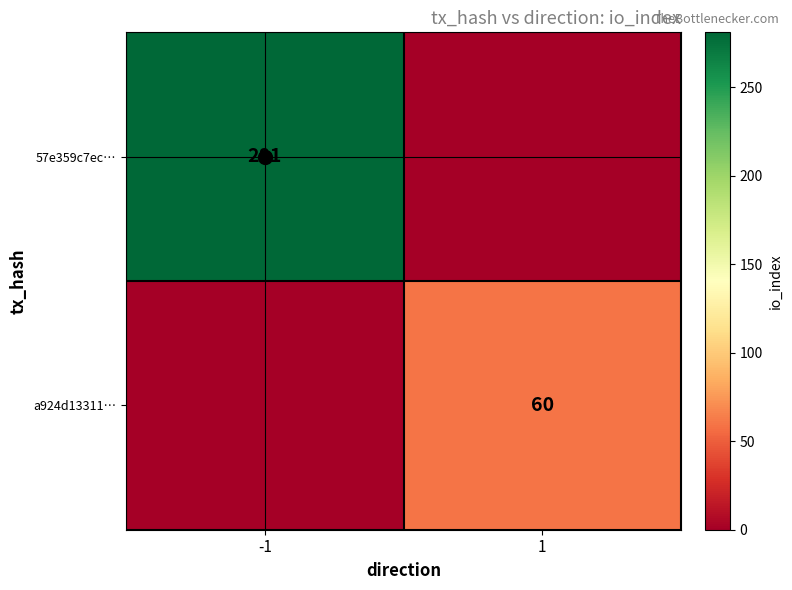

The a924d13311… series shows 60 at 1. True or false?

True